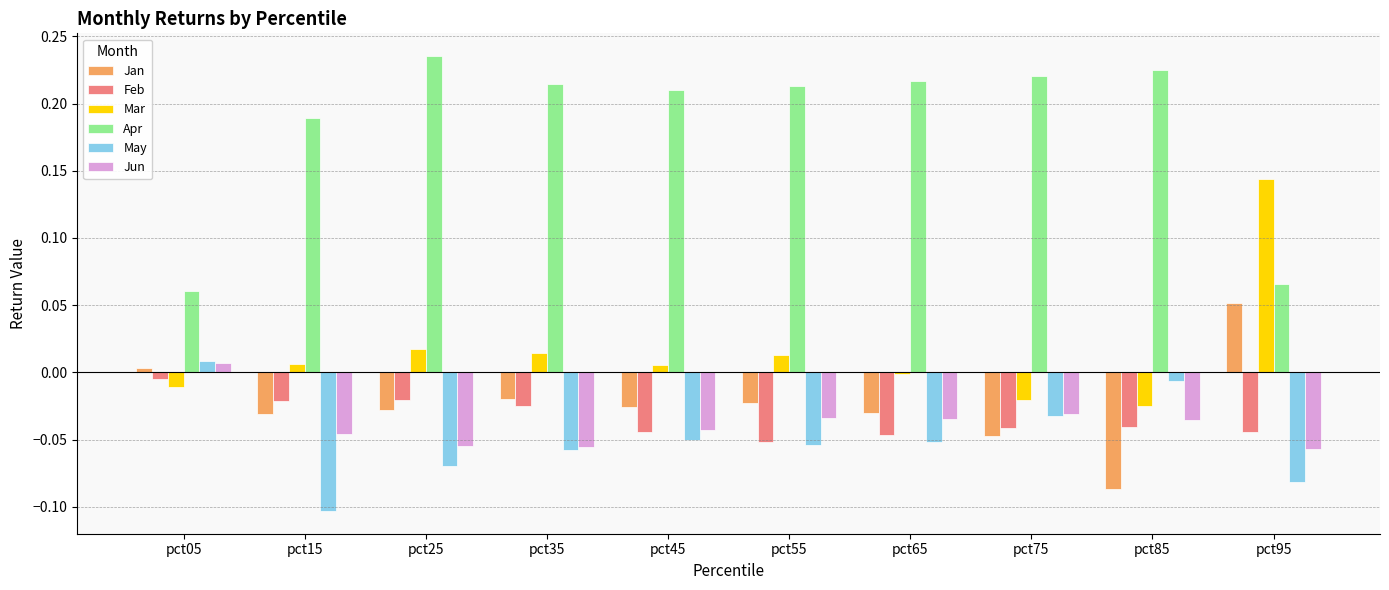

What is the difference between the highest and lowest values at pct55?

0.3